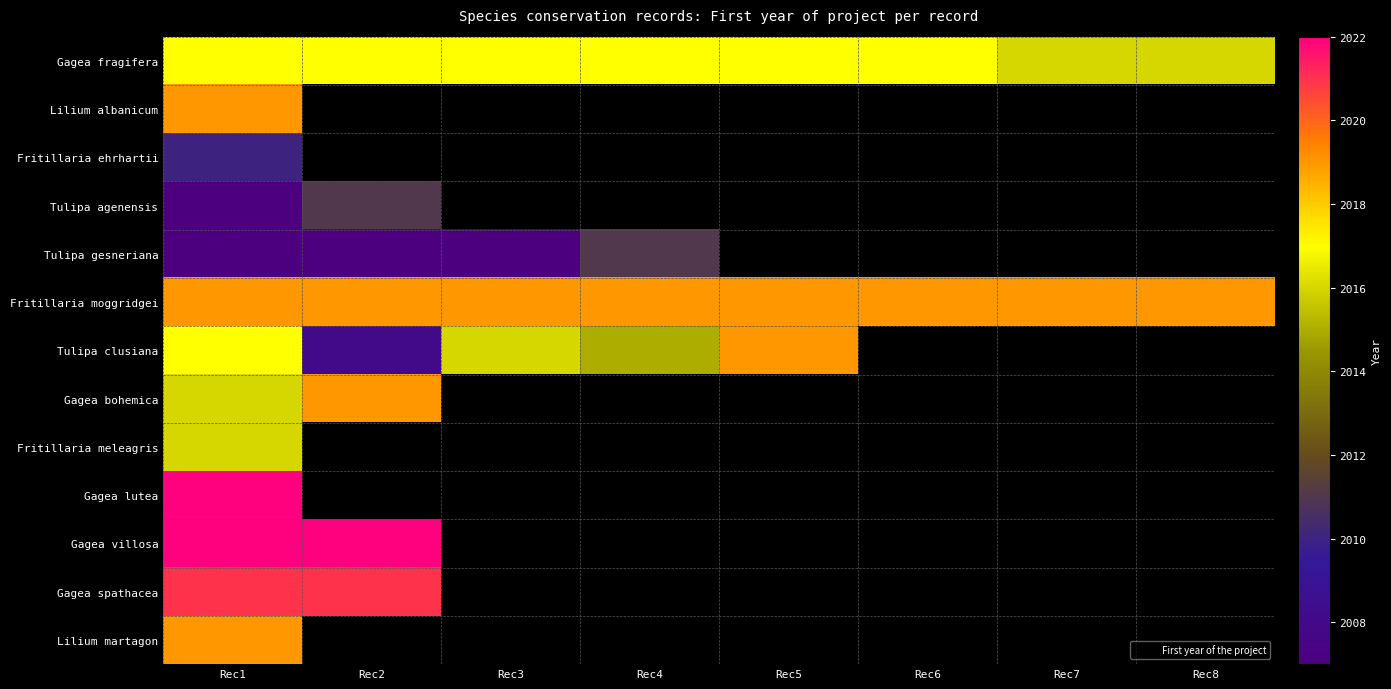

Where is Fritillaria meleagris nearest to the value 2016?

Rec1